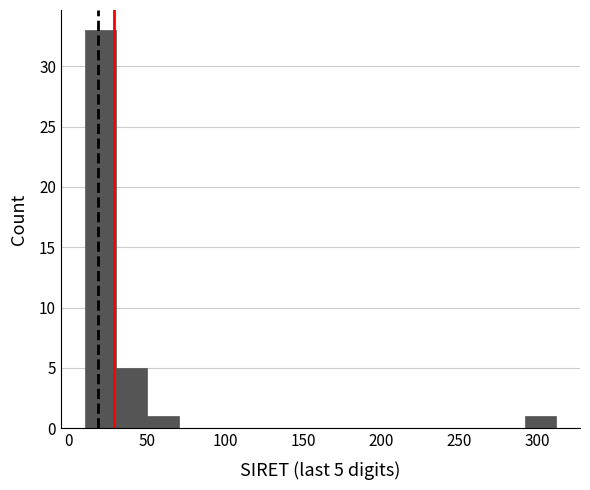

Which range on the x-axis has the tallest bar?

10 to 30